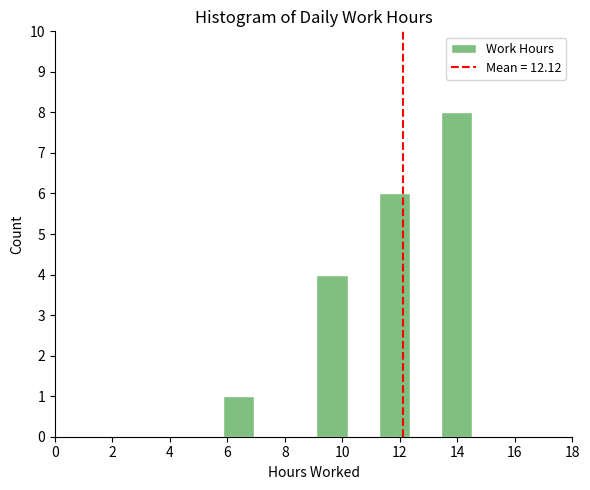

Reading left to right, list every bar in this chart as the range it spans on the x-axis followed by its height. Neither the bar edges nor the heights are printed on the chart, so give them approximately, as read against the axes.

5.8 to 7.0: 1
7.0 to 8.0: 0
8.0 to 9.0: 0
9.0 to 10.2: 4
10.2 to 11.2: 0
11.2 to 12.4: 6
12.4 to 13.4: 0
13.4 to 14.6: 8